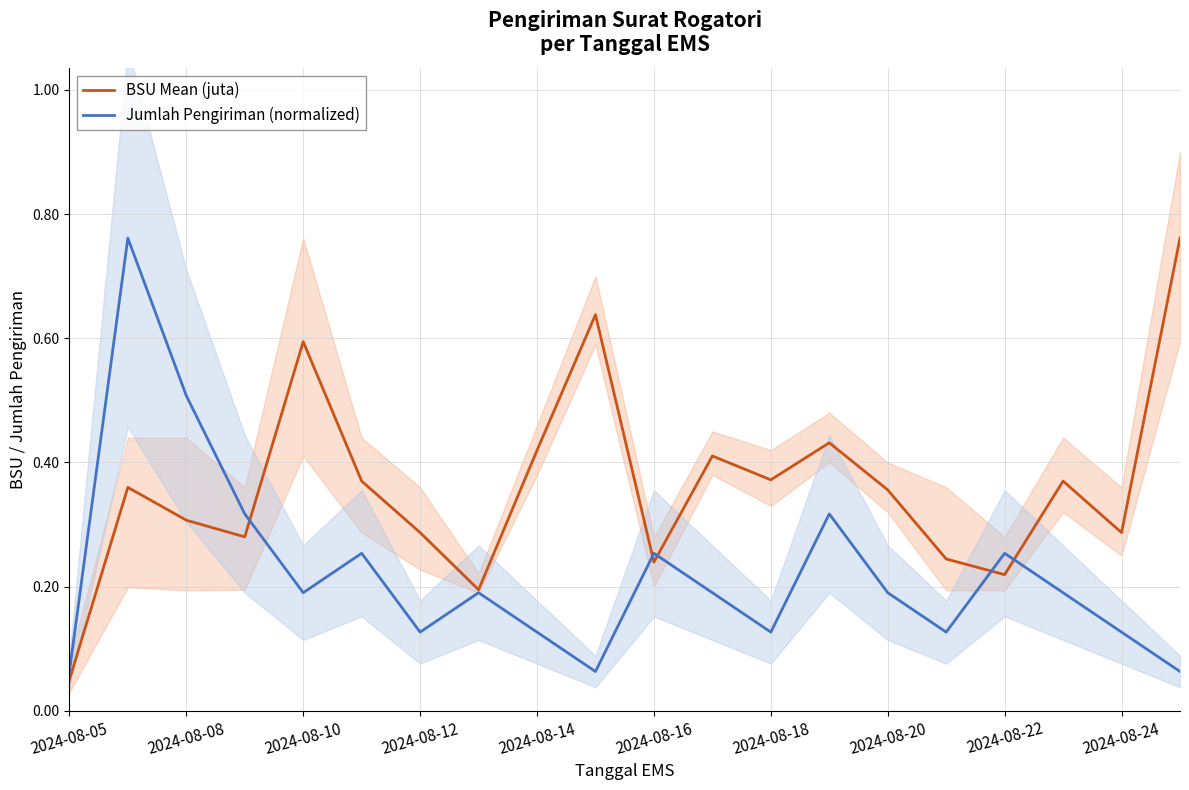

Is it true that BSU Mean (juta) equals 0.3 at 2024-08-08?

True